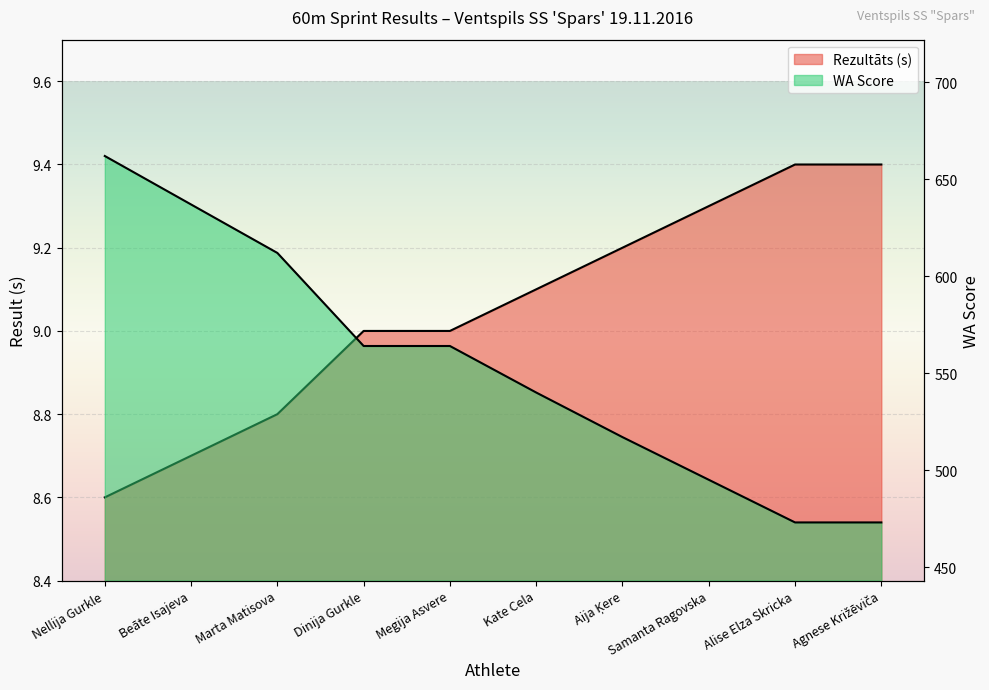

True or false: Rezultāts (s) has more than 1 points higher than both neighbors.

False